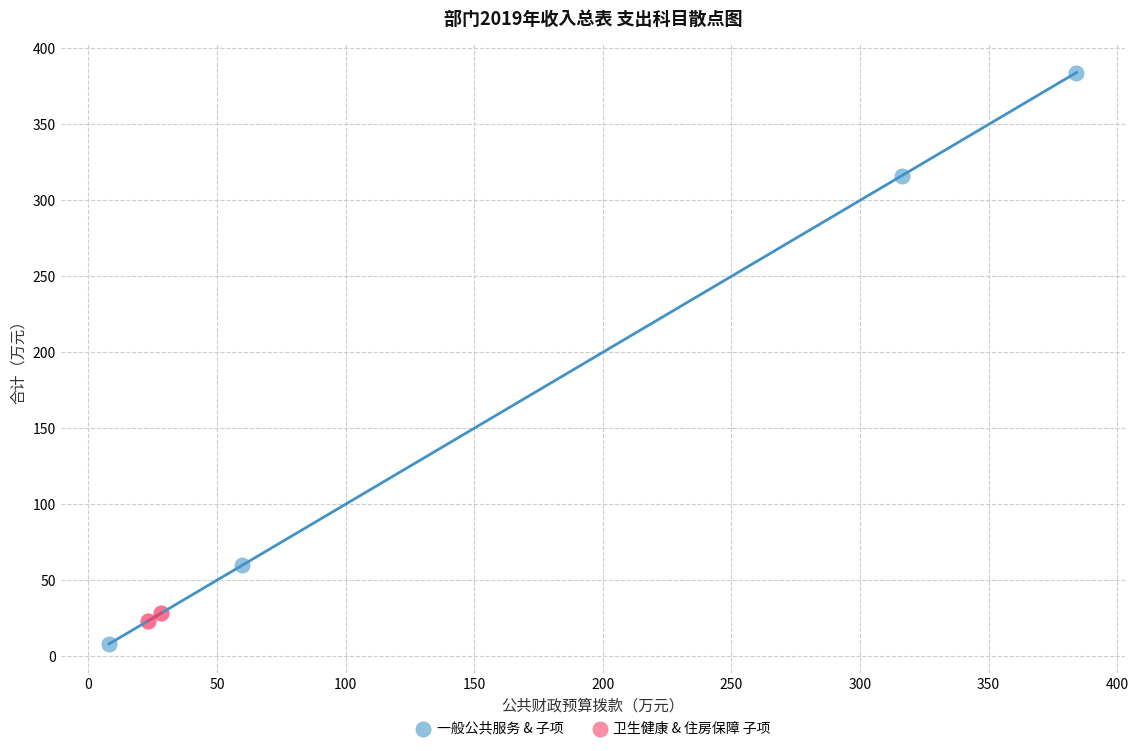

What are all the series names shown in the legend?

一般公共服务 & 子项, 卫生健康 & 住房保障 子项